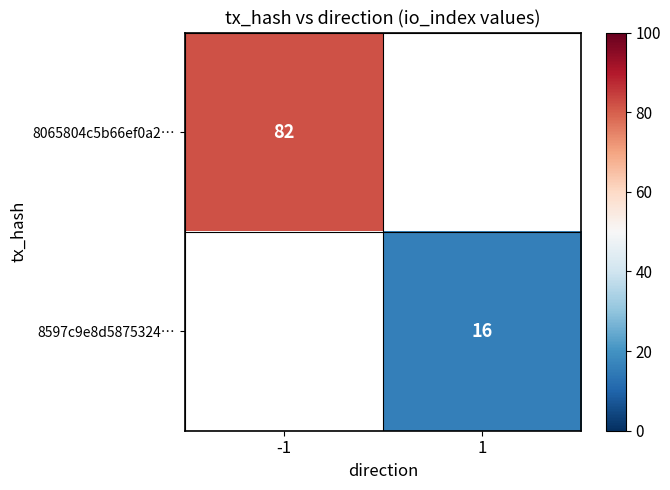

The 8597c9e8d5875324… series shows 22.9 at 1. True or false?

False